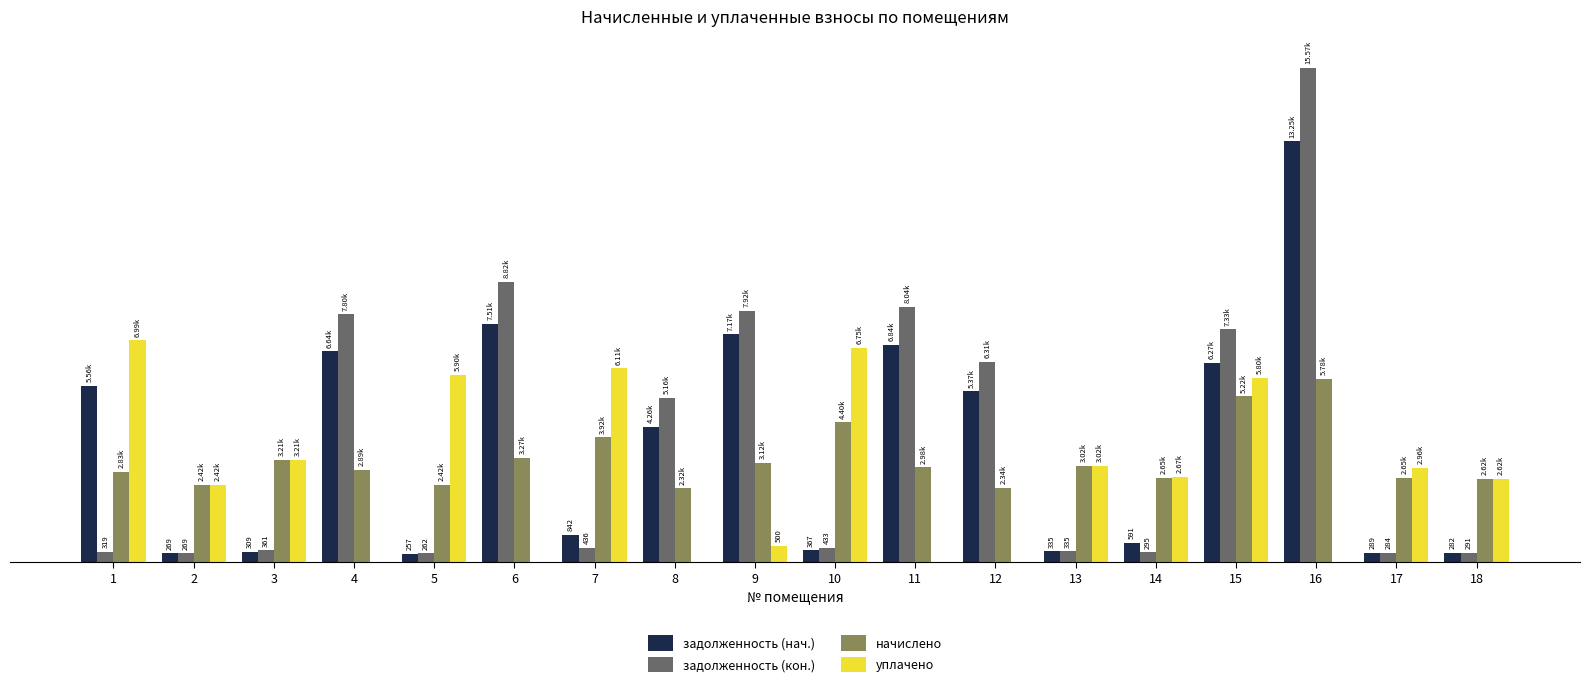

What is the difference between the highest and lowest values at 9?

7419.3